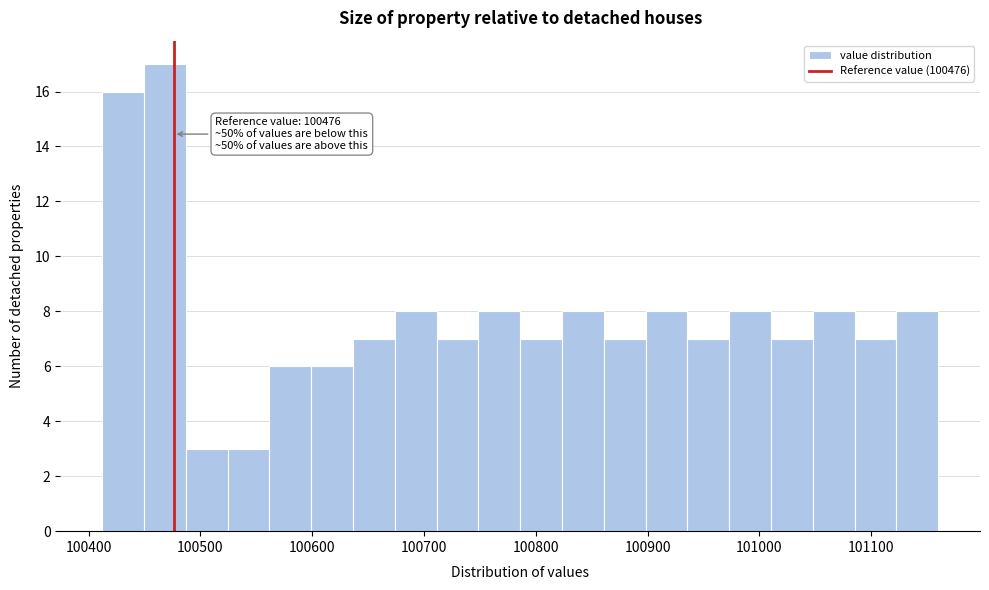

Read against the x-axis, roughly where is the centre of the tallest bar?

100470